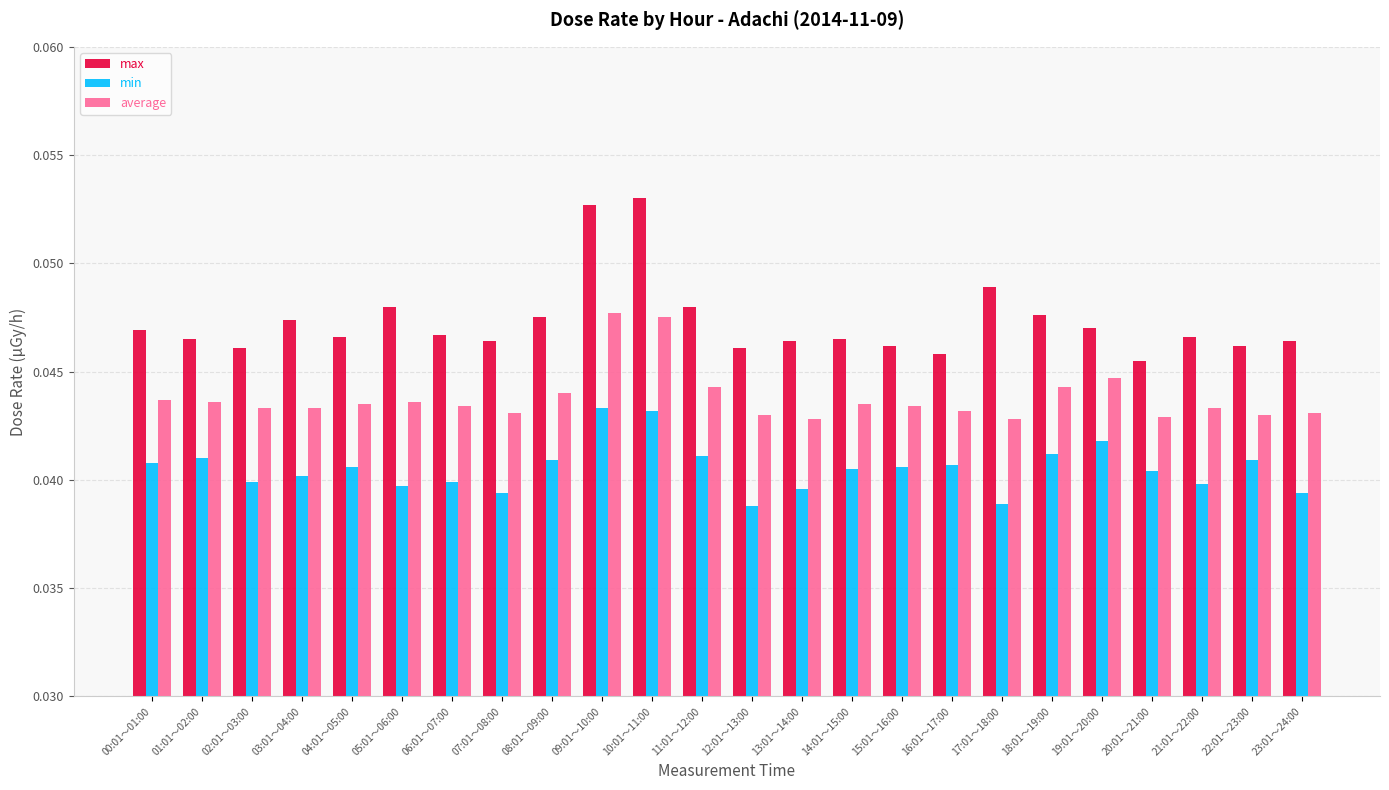

How many bars are there in total?

72